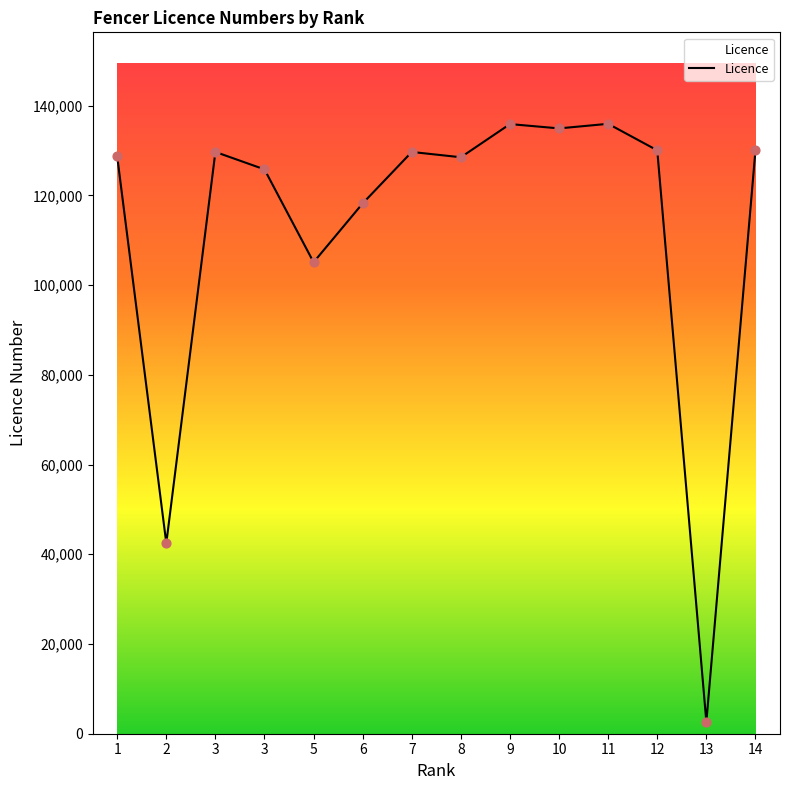

Between 11 and 5, which is larger?

11